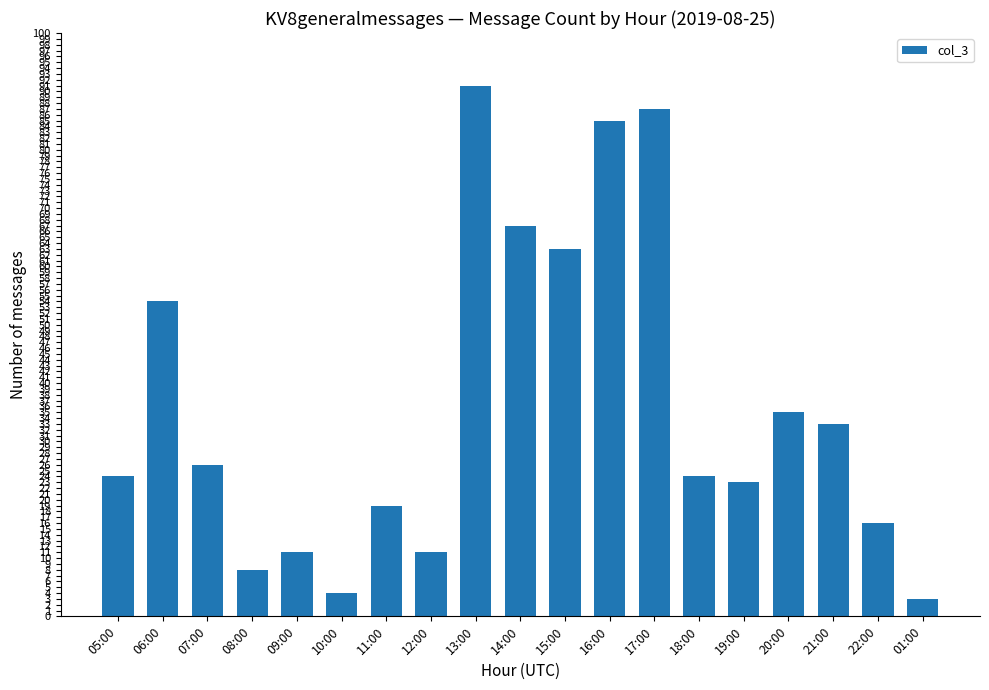

What is the value of the 9th bar from the left?

91